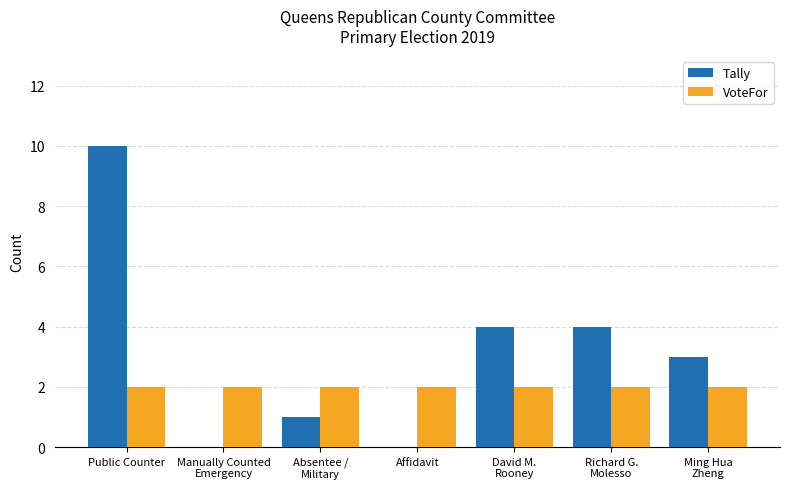

Which series has the largest total across all categories?

Tally